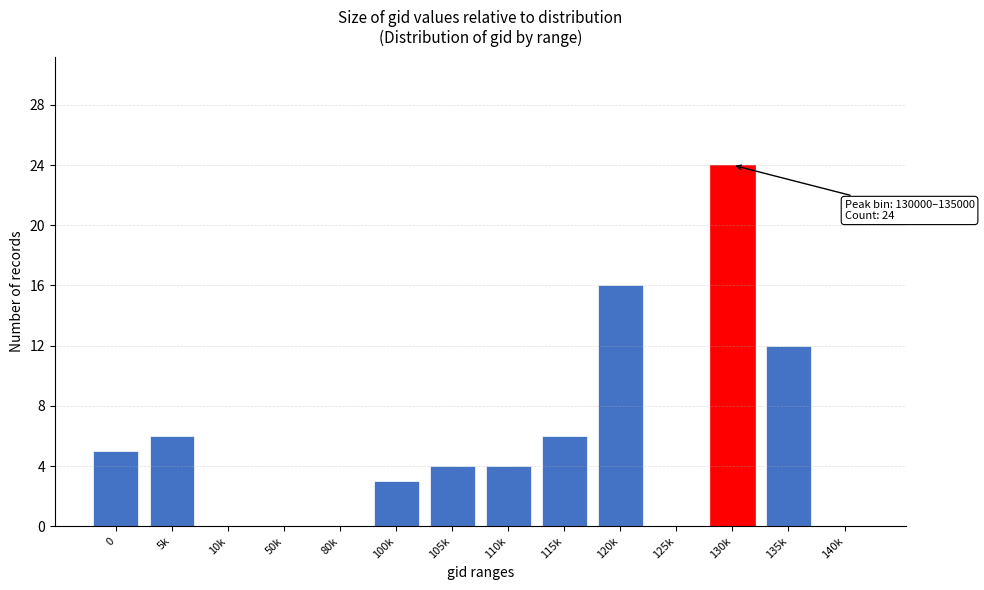

Reading left to right, extract all data points from this chart.

0=5	5k=6	10k=0	50k=0	80k=0	100k=3	105k=4	110k=4	115k=6	120k=16	125k=0	130k=24	135k=12	140k=0